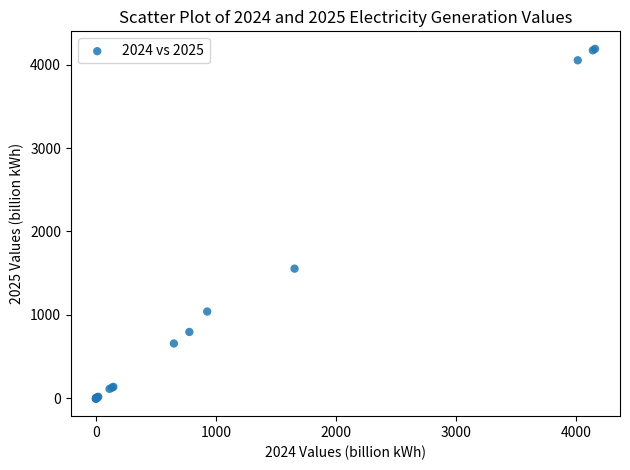

What Y value in the scatter plot is closest to 2092?

1554.2